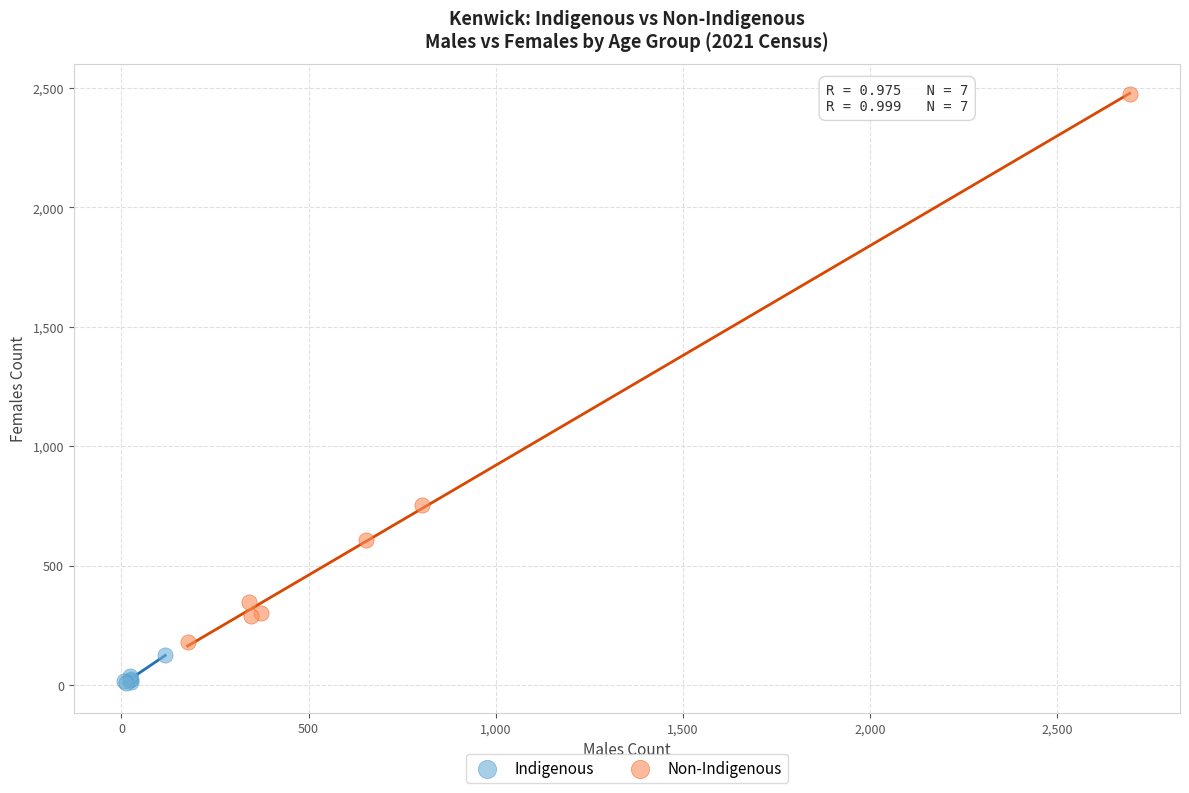

Which series has the largest Y range (max minus min)?

Non-Indigenous